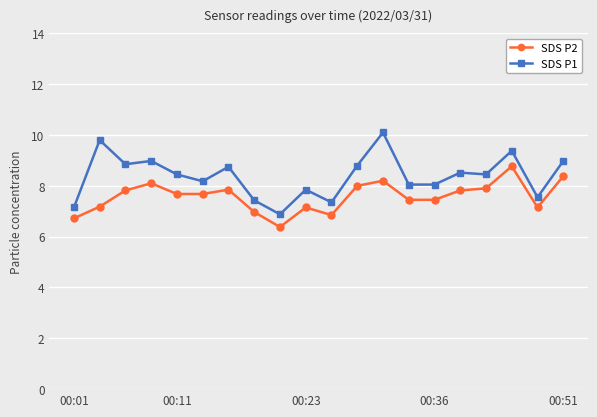

What is the minimum value shown in the chart?

6.4